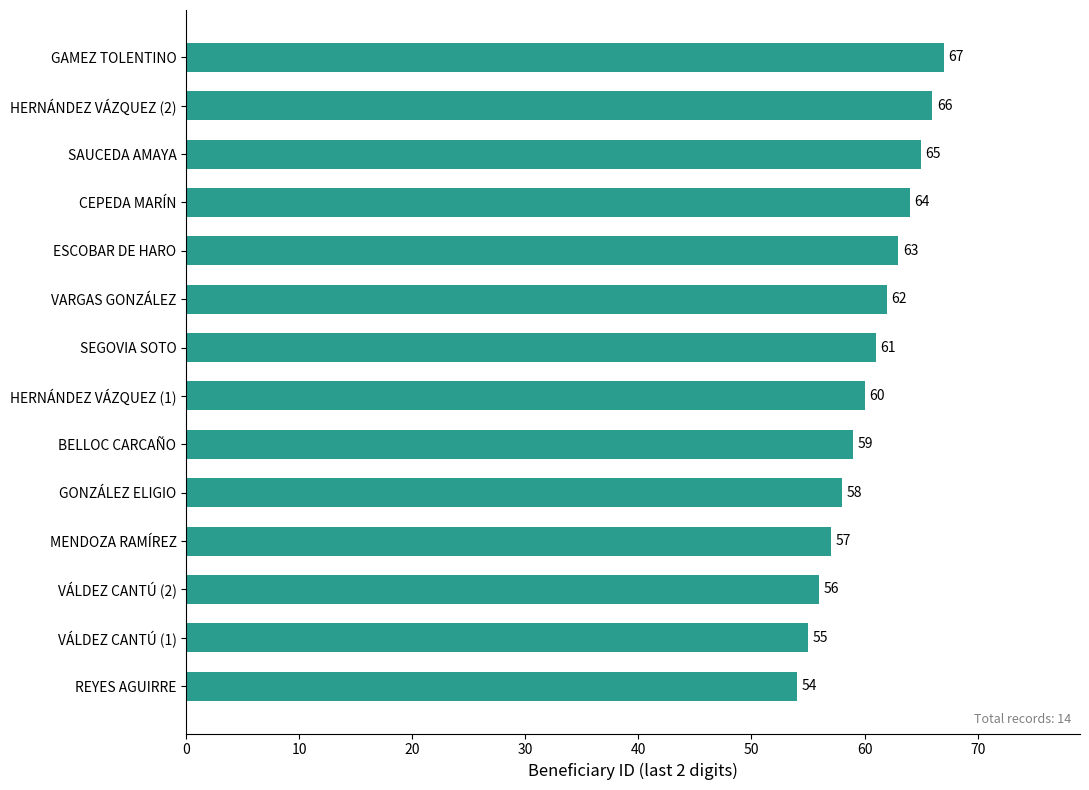

Where is the data nearest to the value 60?

HERNÁNDEZ VÁZQUEZ (1)